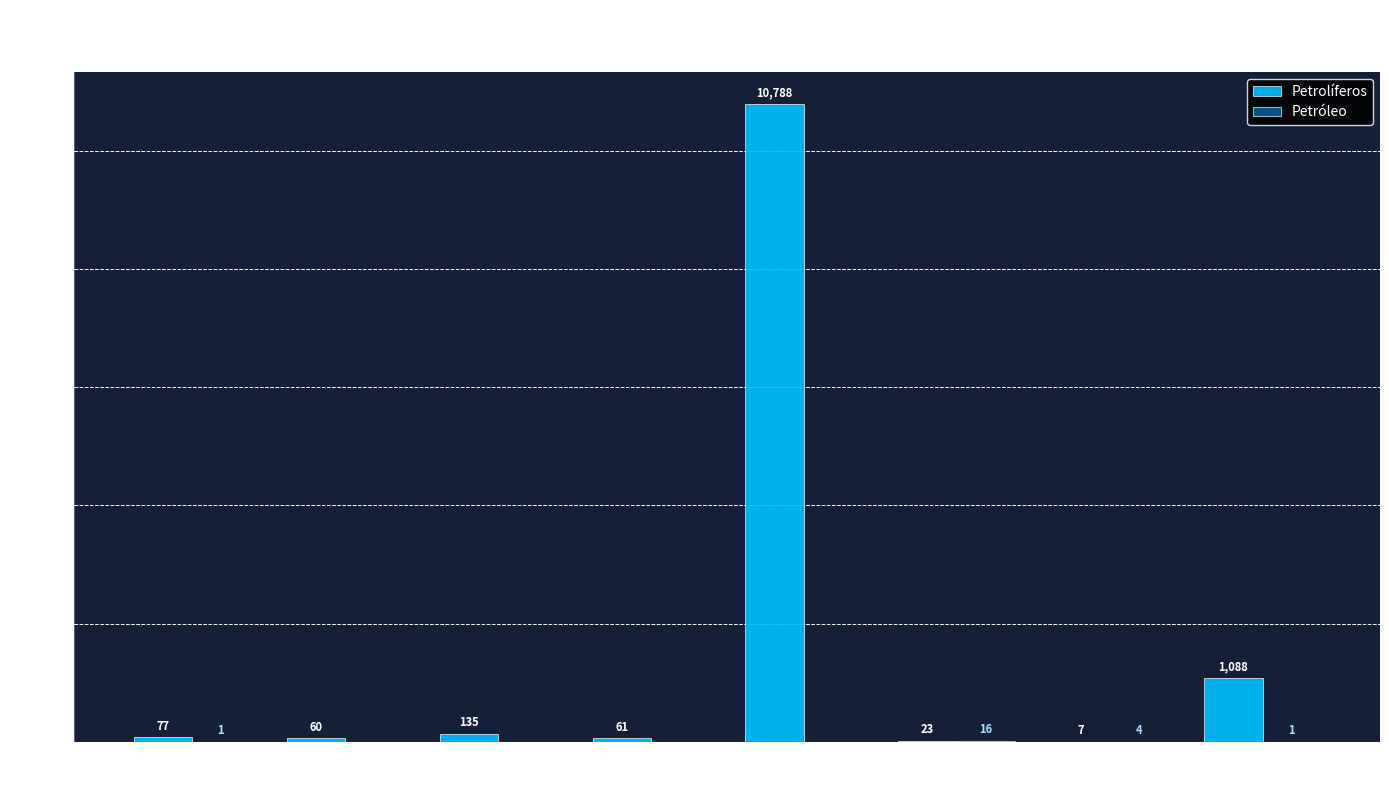

What is the greatest value displayed?

10788